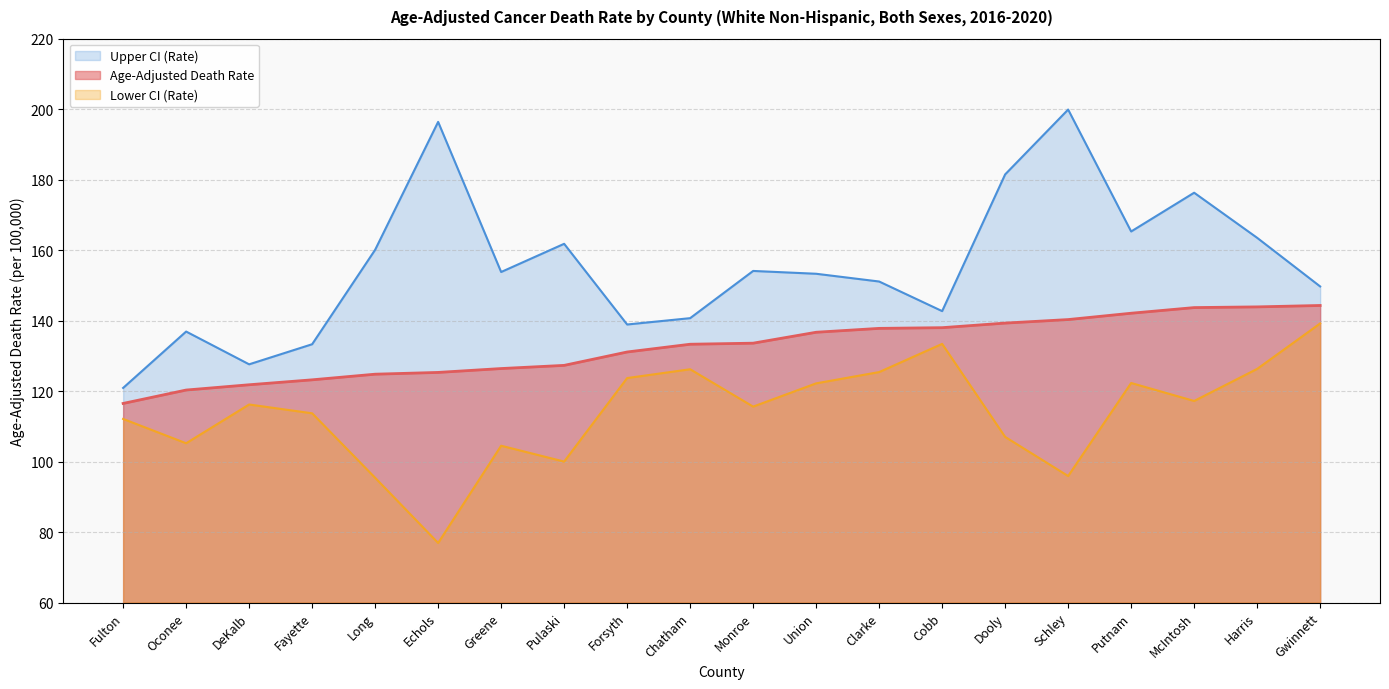

What position from the left is Dooly?

15